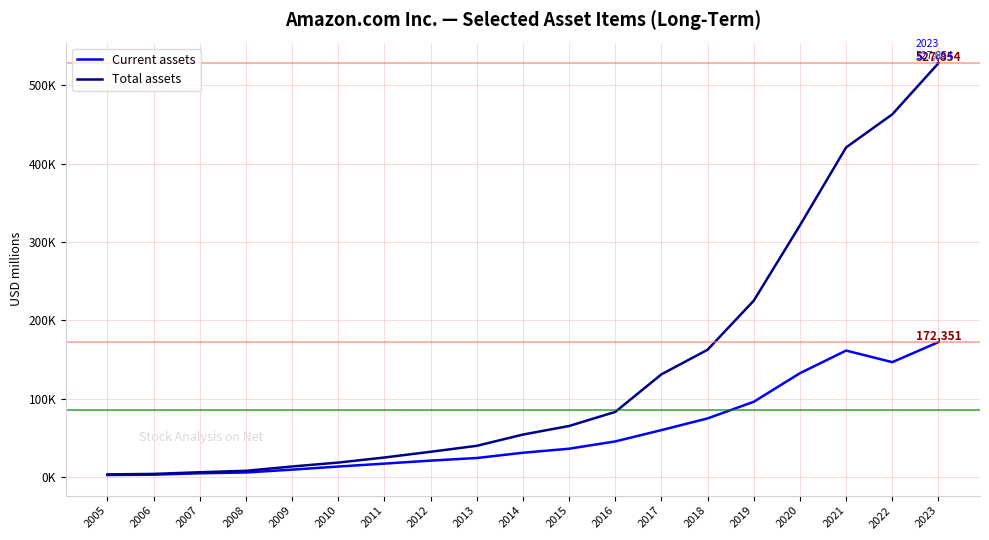

List the series in order of their peak value, highest first.

Total assets, Current assets